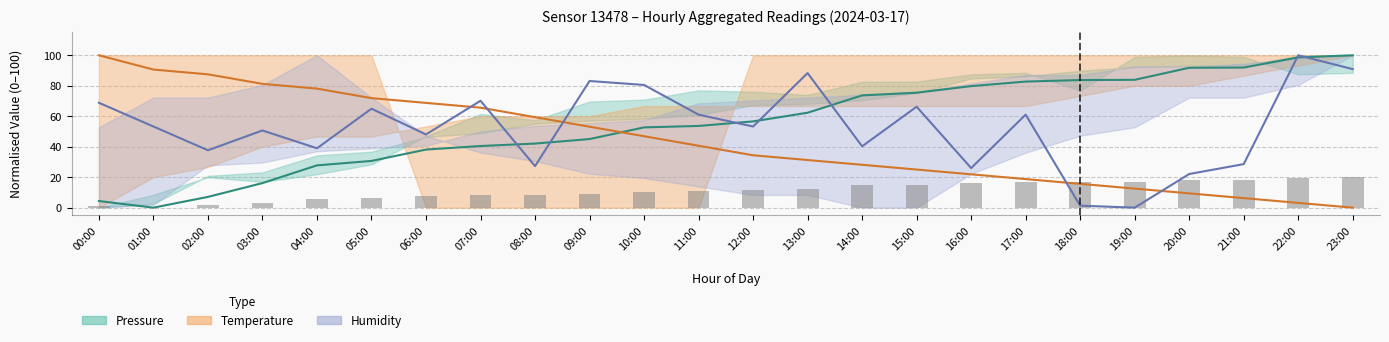

What is the sum of the temperature values at 14:00 and 02:00?

115.6